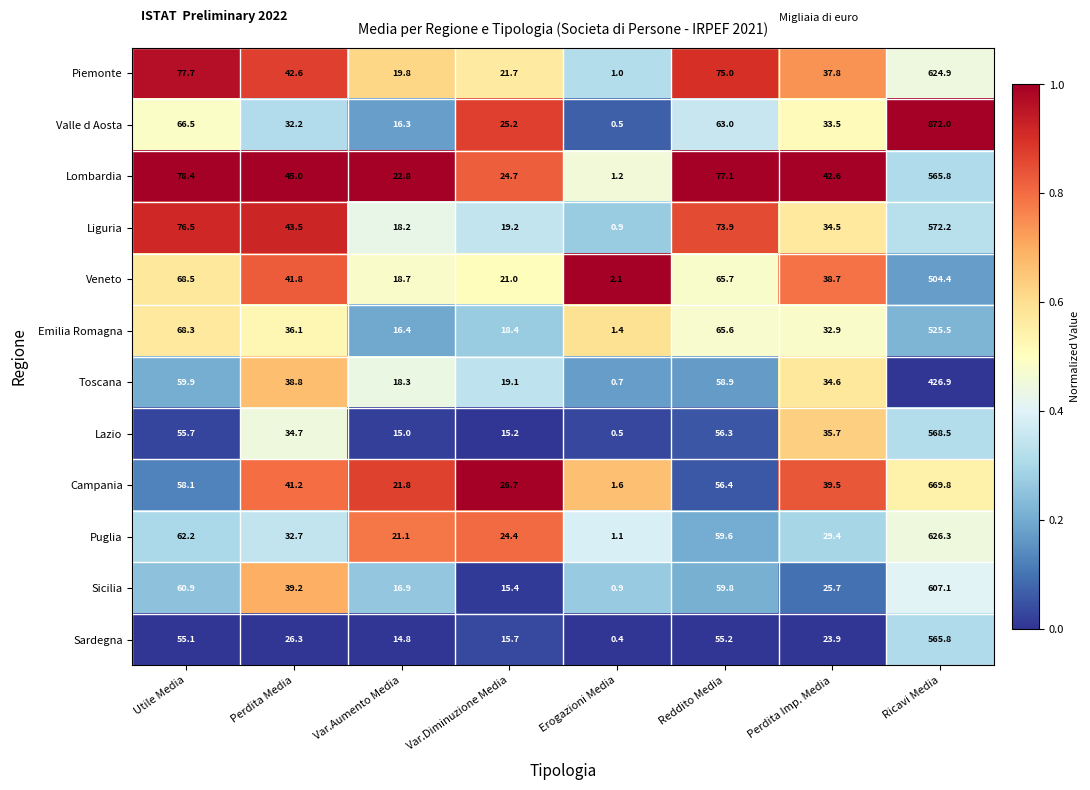

Is it true that Emilia Romagna equals 21.4 at Perdita Media?

False